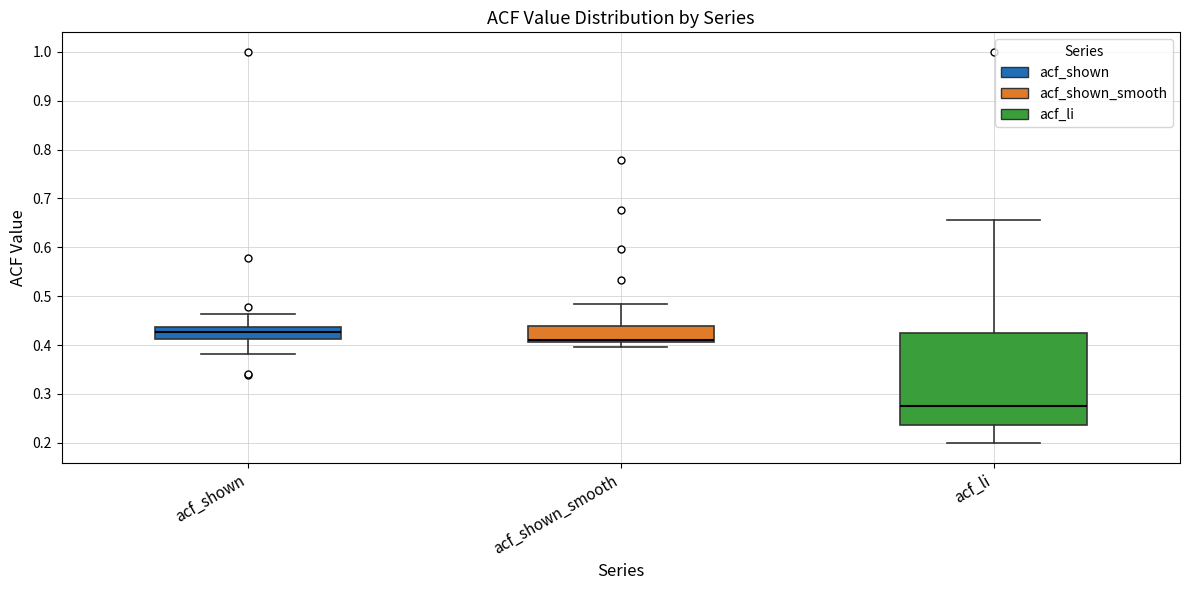

Comparing the boxes themselves (not the whiskers), which one is the tallest?

acf_li